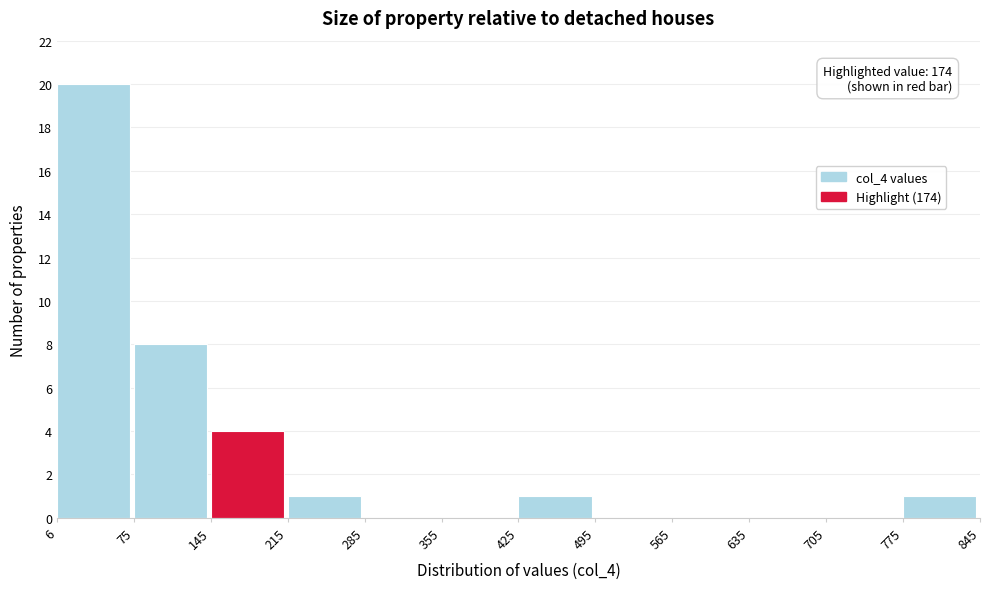

Over which range of the x-axis is the bar tallest?

6 to 75